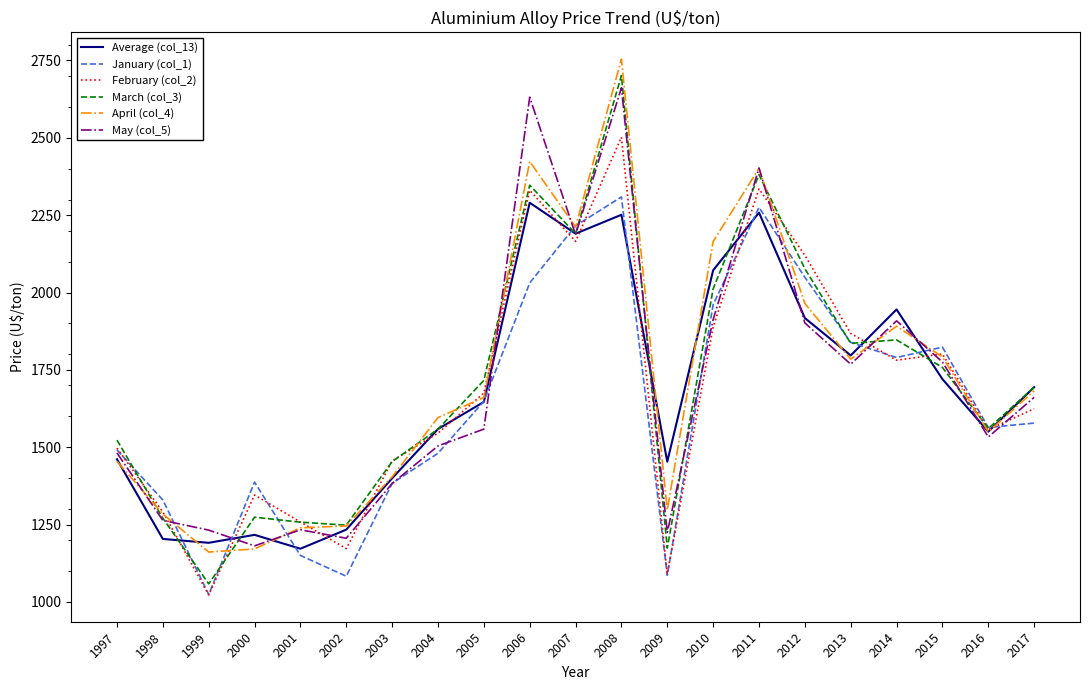

At which category is the sum across all series the highest?

2008